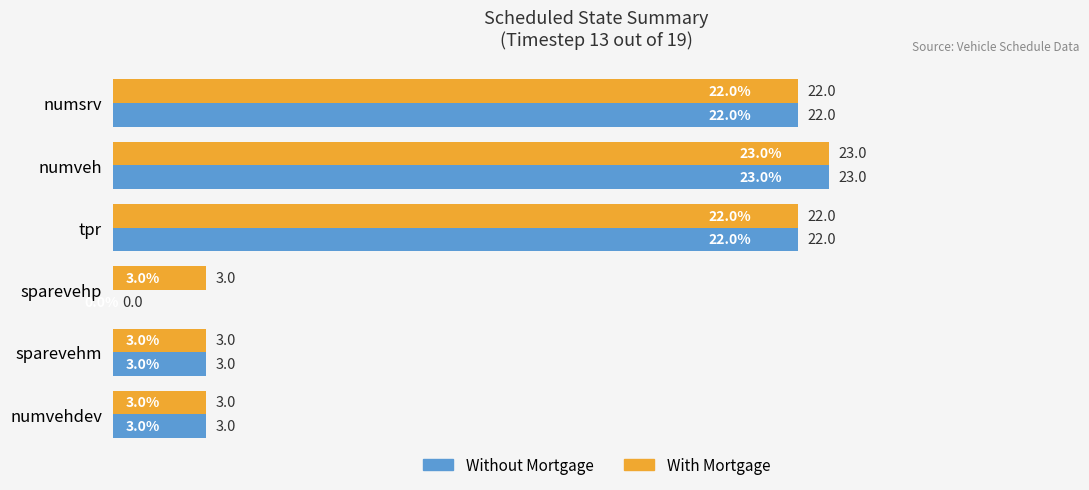

The value of With Mortgage at sparevehm is 1. True or false?

False